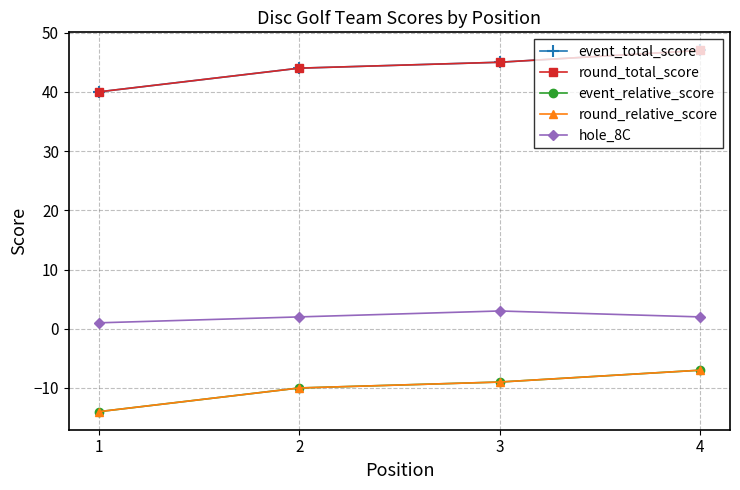

Is this an area chart (filled region under the line)?

No